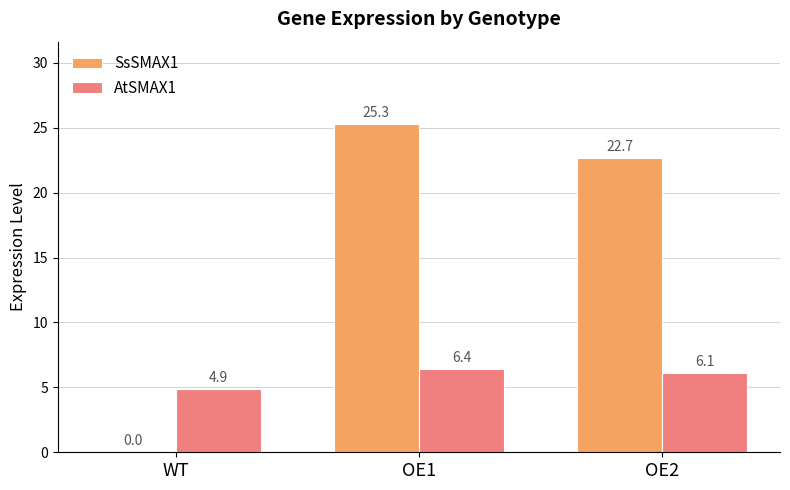

True or false: AtSMAX1 has a value of 6.4 at OE1.

True